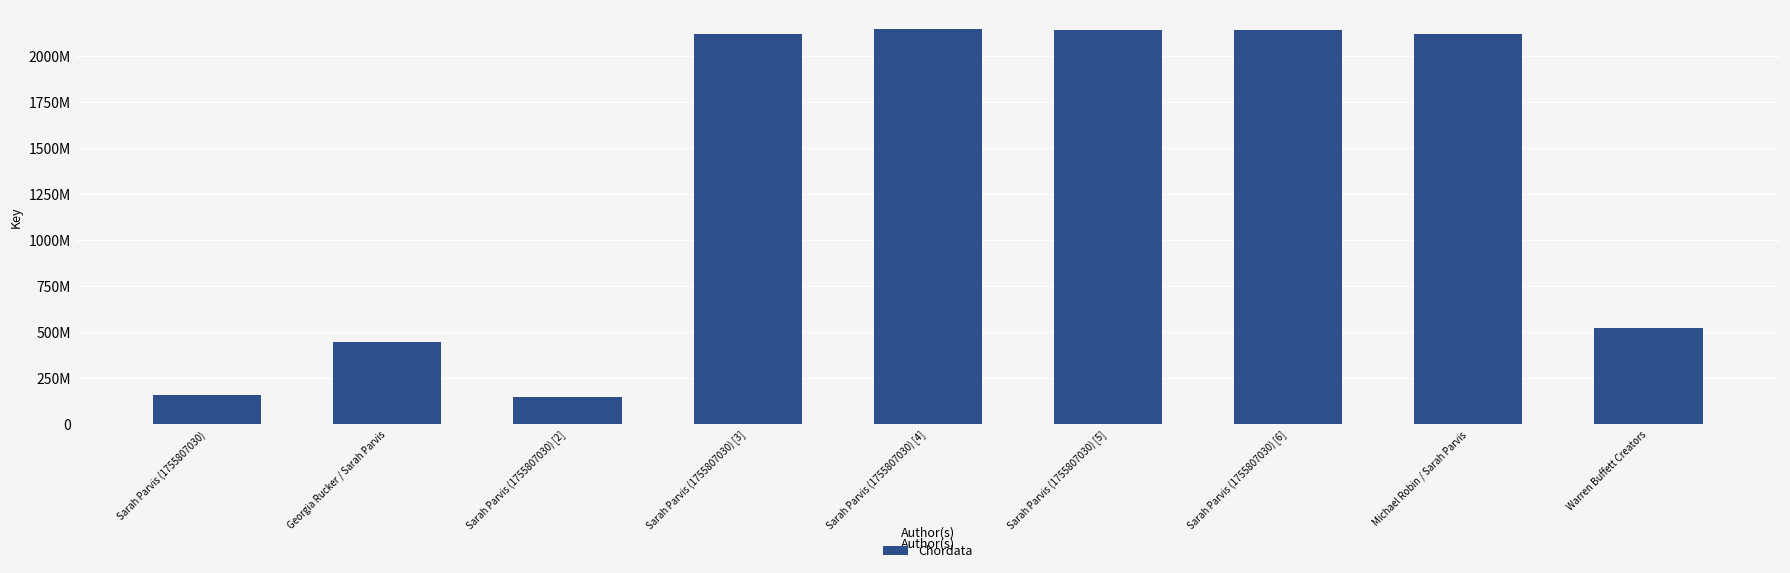

What is the label of the 8th bar from the right?

Georgia Rucker / Sarah Parvis